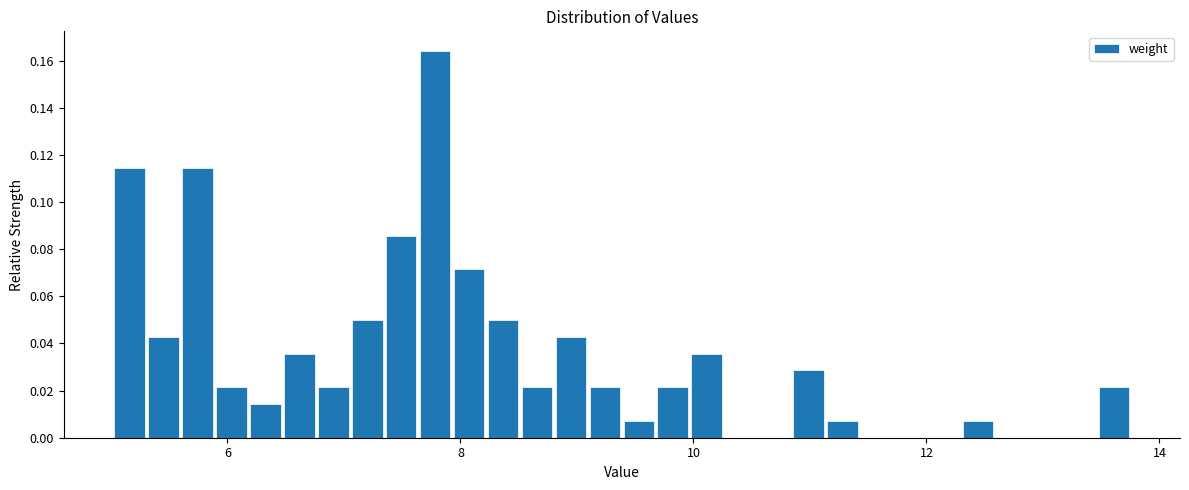

Around what value on the x-axis is the tallest bar? Give the approximate position of its centre, as read against the axis.

7.8